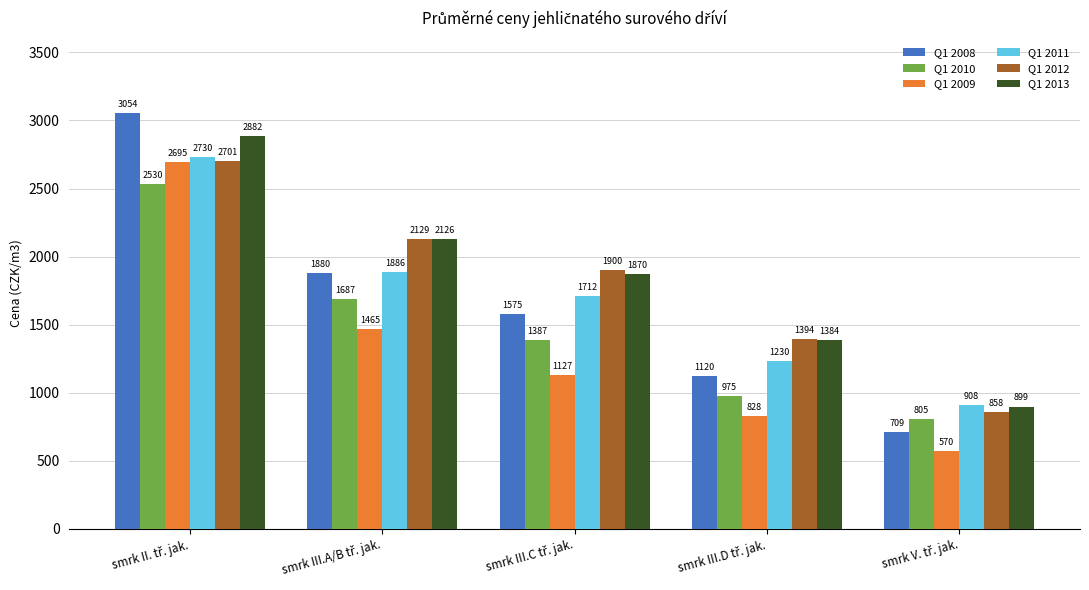

What is the difference between the second highest and minimum values in the Q1 2008 series?

1171